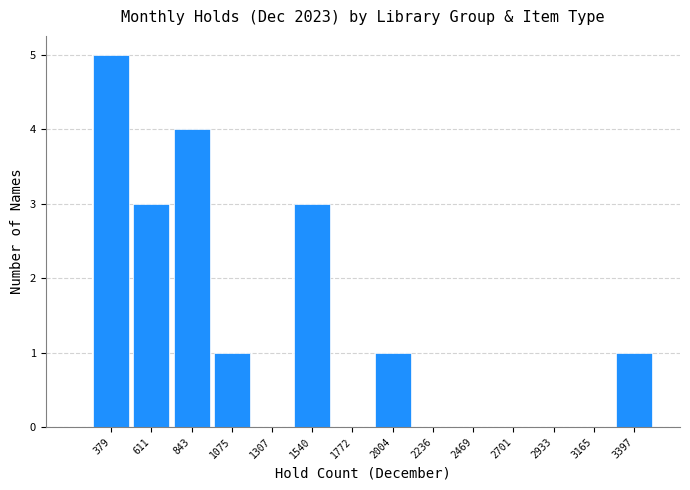

Reading left to right, transcribe this chart: for each bar, give the range it covers on the x-axis and its height. Neither the bar edges nor the heights are printed on the chart, so give them approximately, as read against the axes.

250 to 500: 5
500 to 750: 3
750 to 950: 4
950 to 1200: 1
1200 to 1400: 0
1400 to 1650: 3
1650 to 1900: 0
1900 to 2100: 1
2100 to 2350: 0
2350 to 2600: 0
2600 to 2800: 0
2800 to 3050: 0
3050 to 3300: 0
3300 to 3500: 1